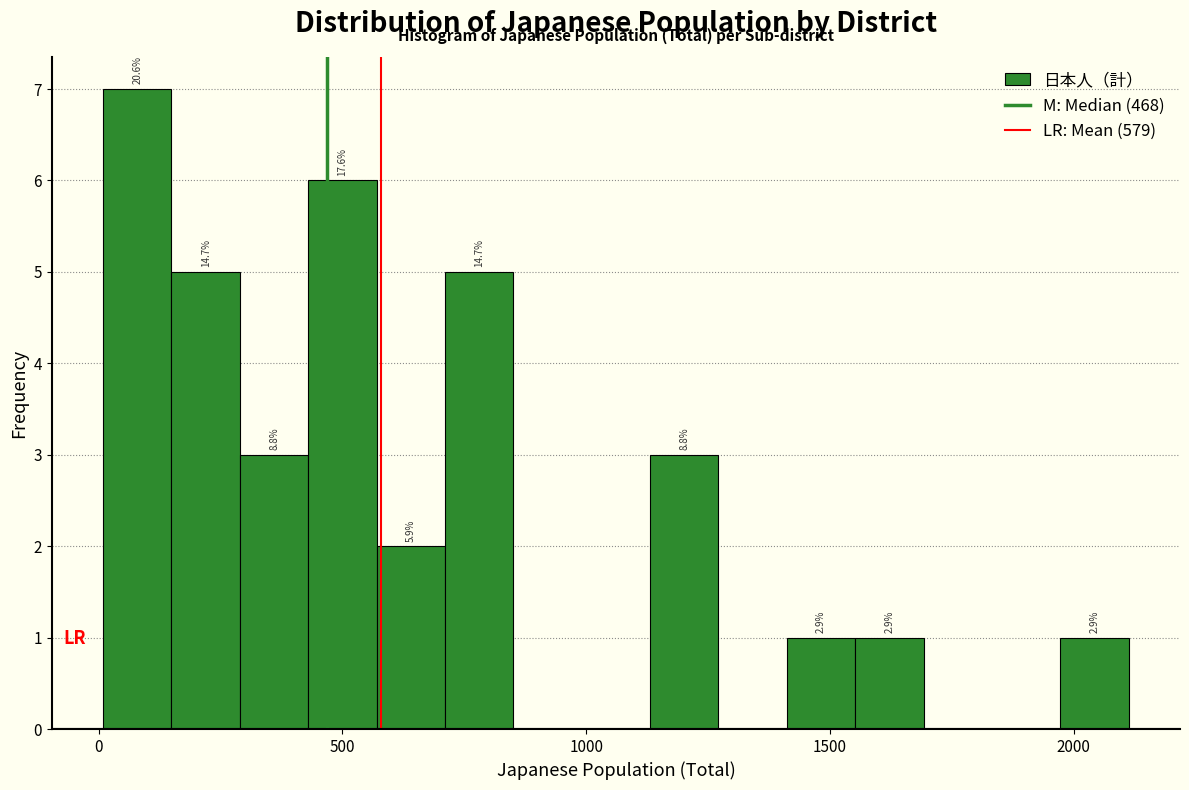

Around what value on the x-axis is the tallest bar? Give the approximate position of its centre, as read against the axis.

100